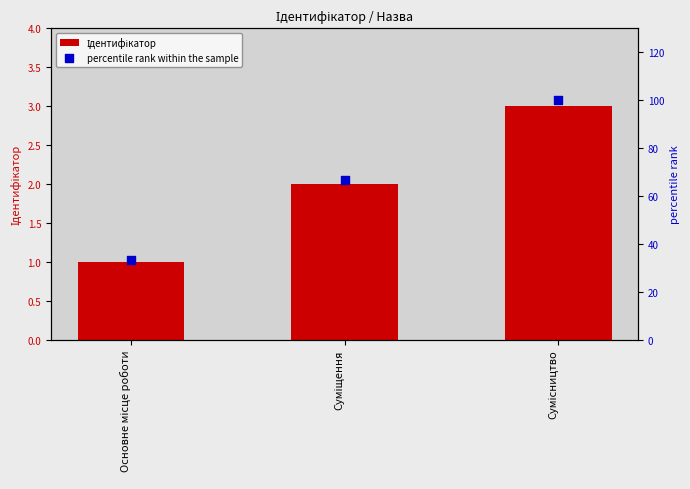

At which category is the sum across all series the highest?

Сумісництво